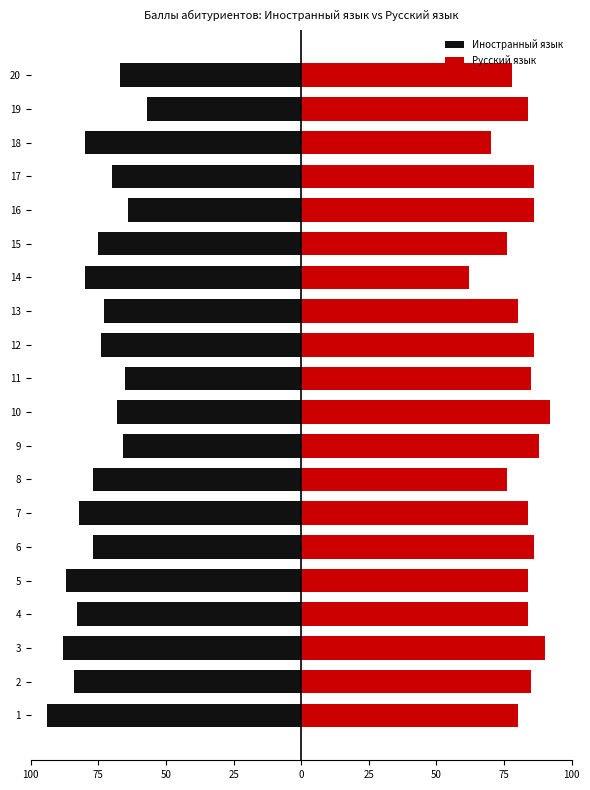

What is the highest value of the Иностранный язык series?

-57